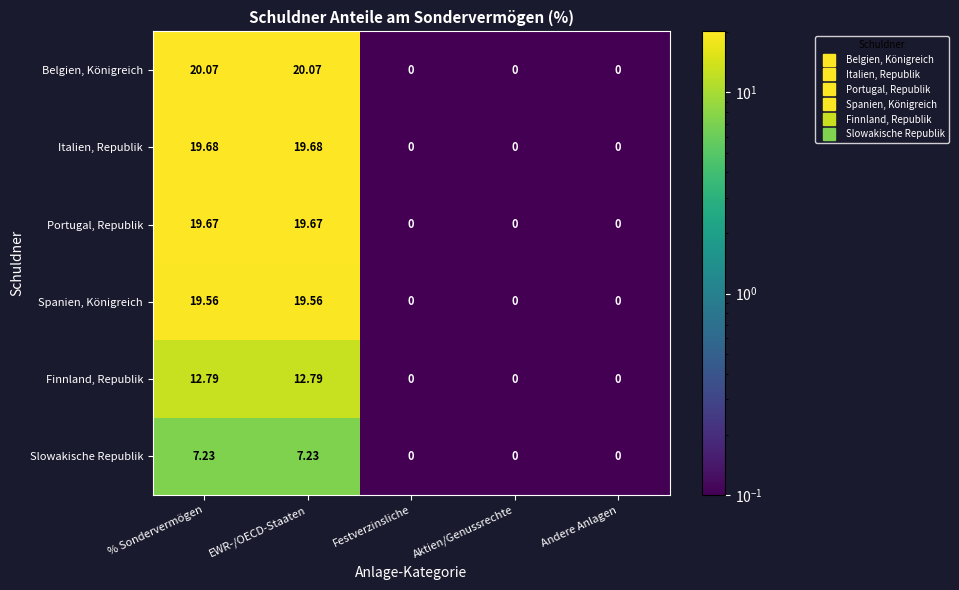

What is the maximum value shown in the chart?

20.1